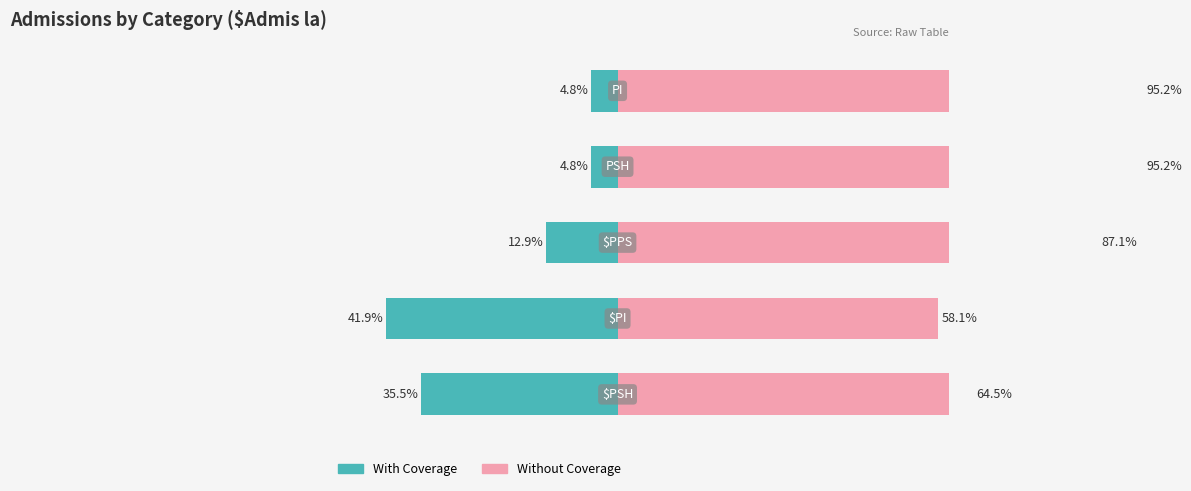

What is the value of the With Coverage bar at the 4th from the left?

4.8